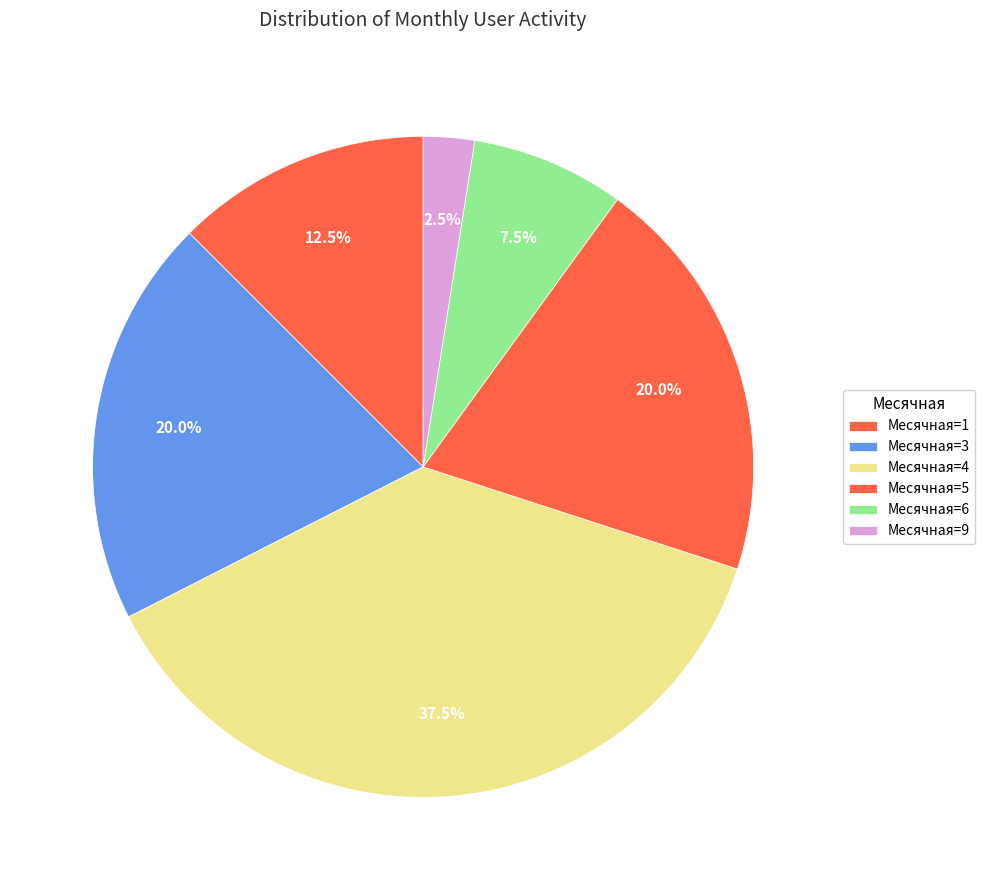

Is there a majority slice in this chart?

No